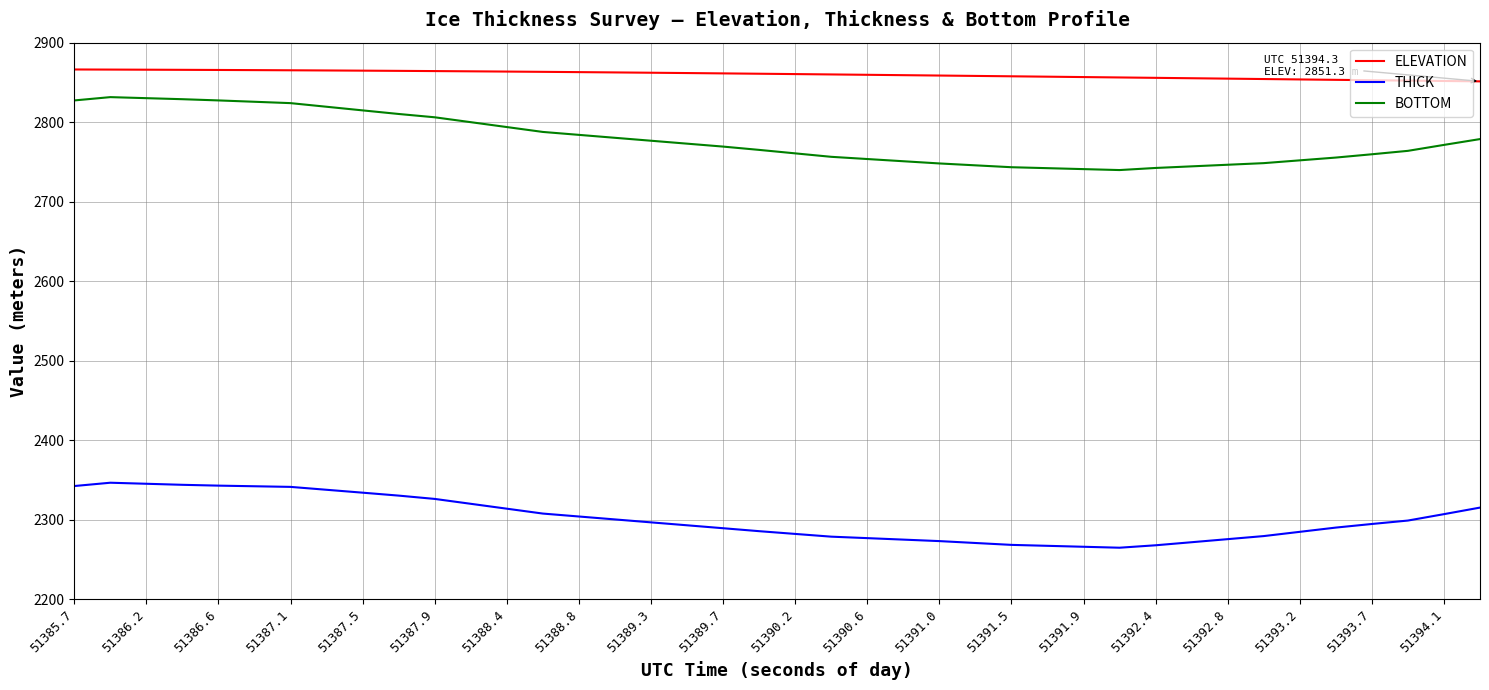

Rank the series by their maximum value, from lowest to highest.

THICK, BOTTOM, ELEVATION